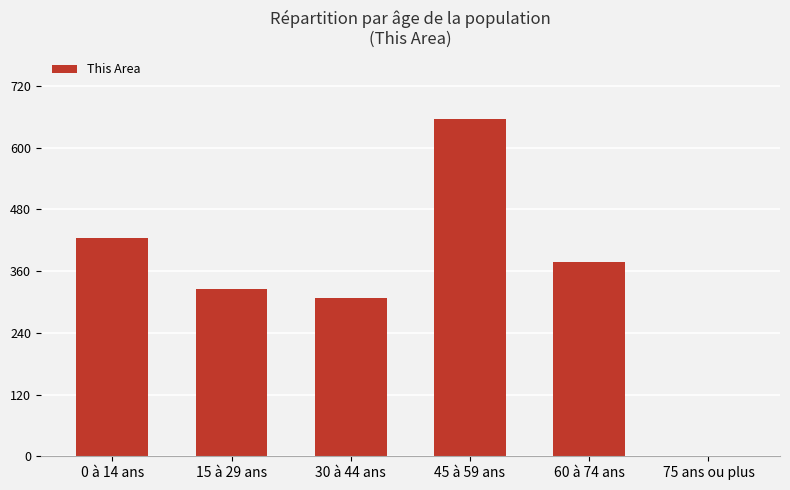

What is the sum of the values at 30 à 44 ans and 15 à 29 ans?

634